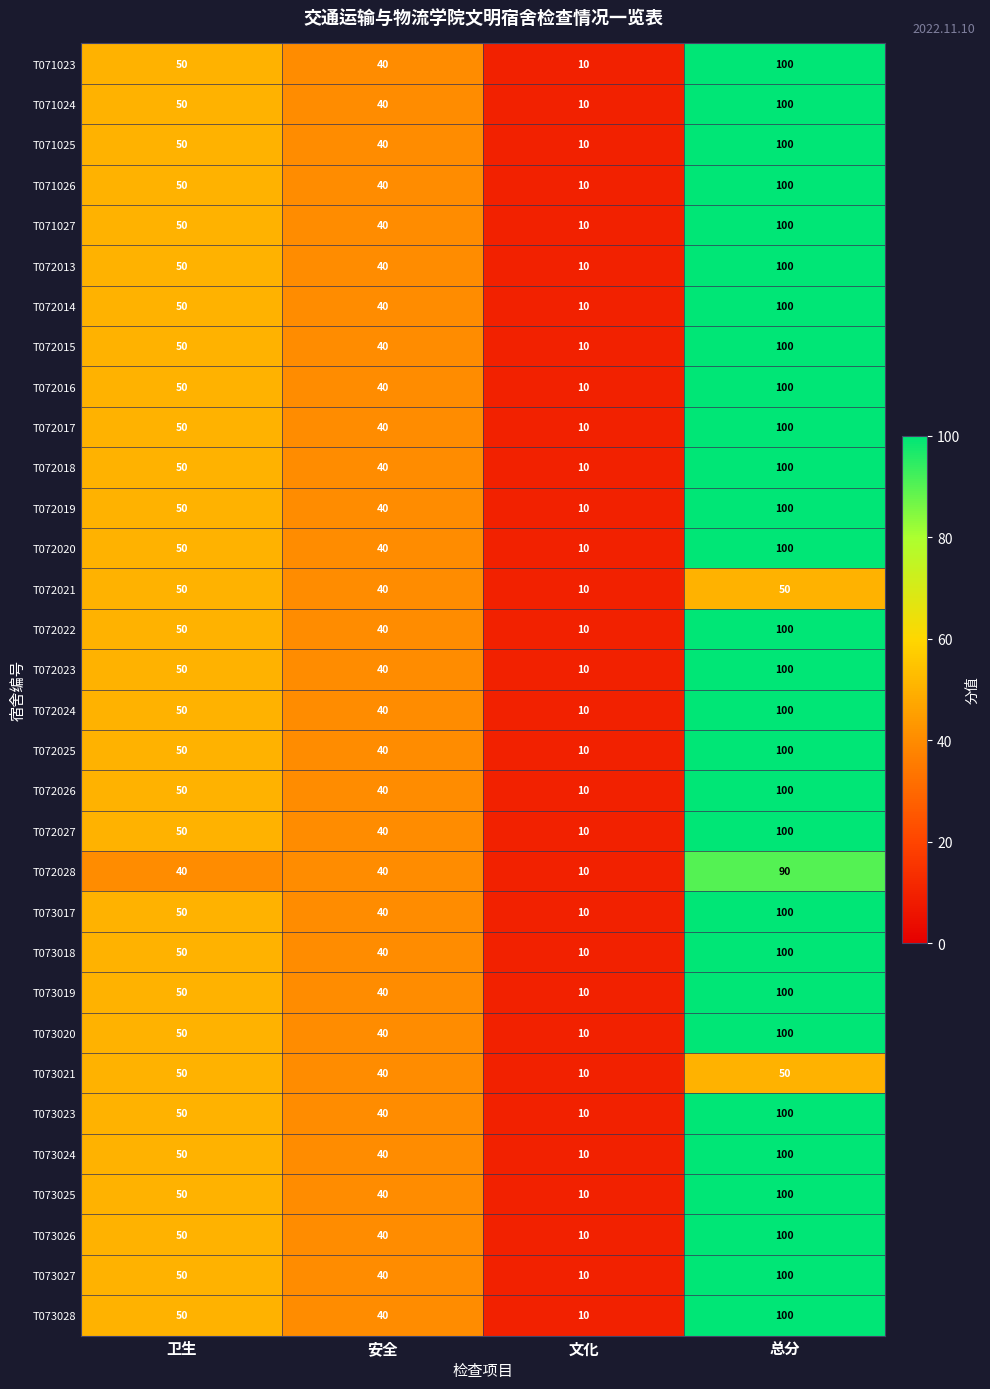

Which category has the highest value in the T072016 series?

总分